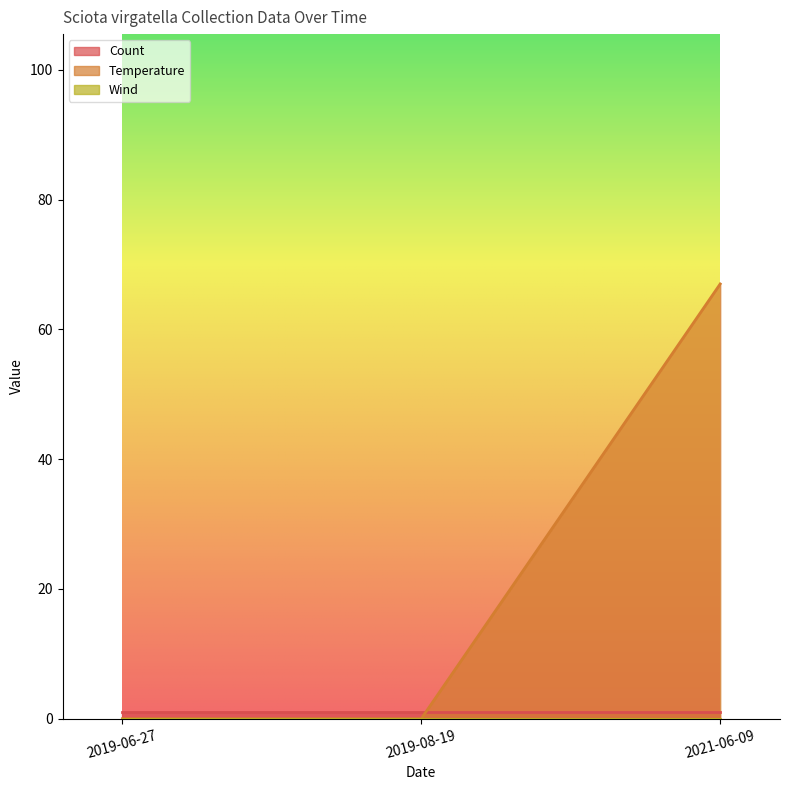

True or false: Temperature has a value of 117 at 2021-06-09.

False